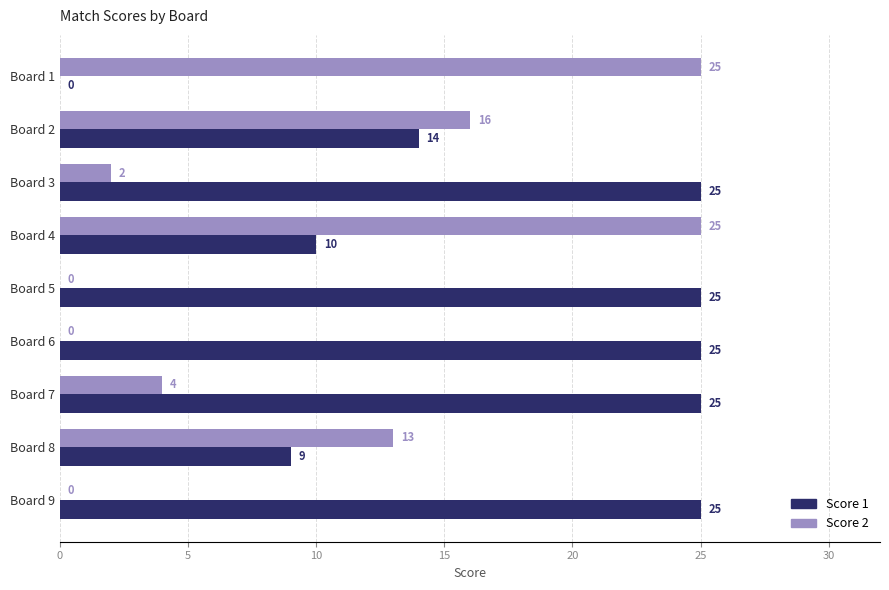

What is the sum of the Score 2 values at Board 8 and Board 4?

38